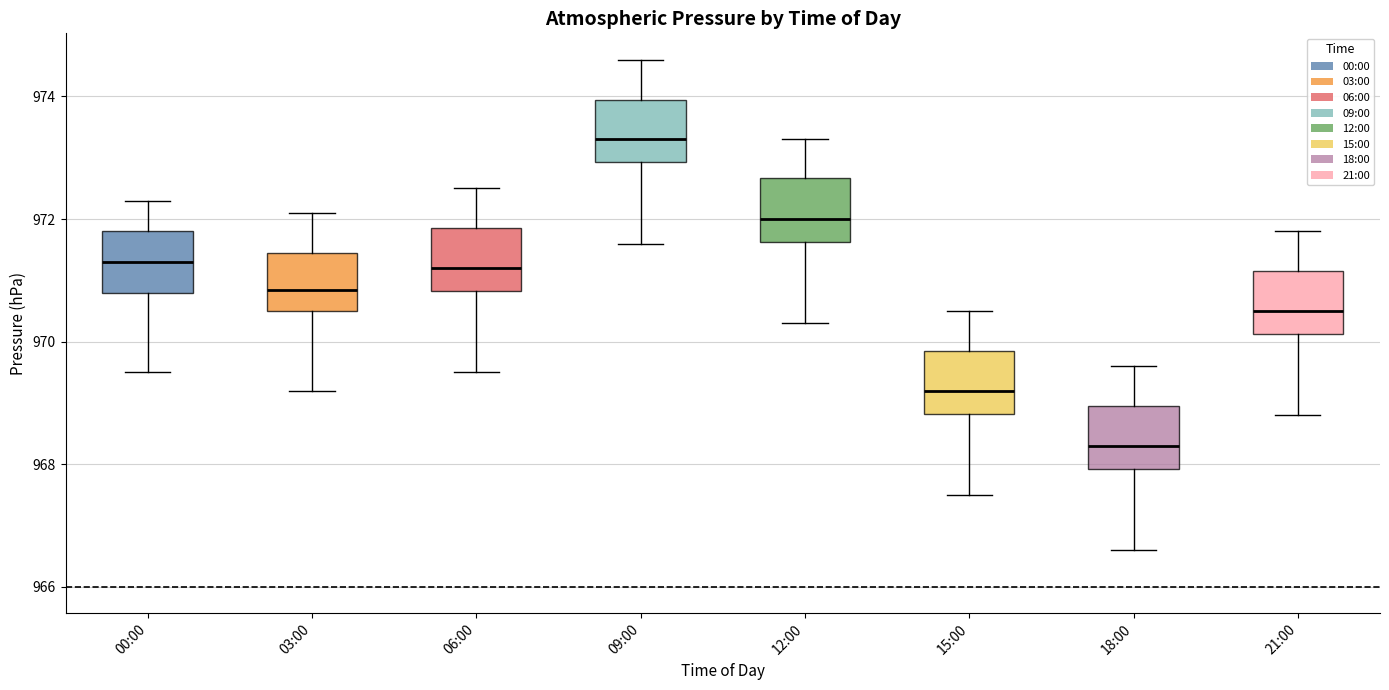

Reading left to right, transcribe this box plot: for each box, give where its median line is, the range the box spans, and where its two whiskers end, as read against the y-axis. The values are not printed on the chart, so give them approximately, as read against the axis.

00:00: median 971.4, box 970.8 to 971.8, whiskers 969.6 to 972.4
03:00: median 970.8, box 970.6 to 971.4, whiskers 969.2 to 972.2
06:00: median 971.2, box 970.8 to 971.8, whiskers 969.6 to 972.6
09:00: median 973.4, box 973.0 to 974.0, whiskers 971.6 to 974.6
12:00: median 972.0, box 971.6 to 972.6, whiskers 970.4 to 973.4
15:00: median 969.2, box 968.8 to 969.8, whiskers 967.6 to 970.6
18:00: median 968.4, box 968.0 to 969.0, whiskers 966.6 to 969.6
21:00: median 970.6, box 970.2 to 971.2, whiskers 968.8 to 971.8